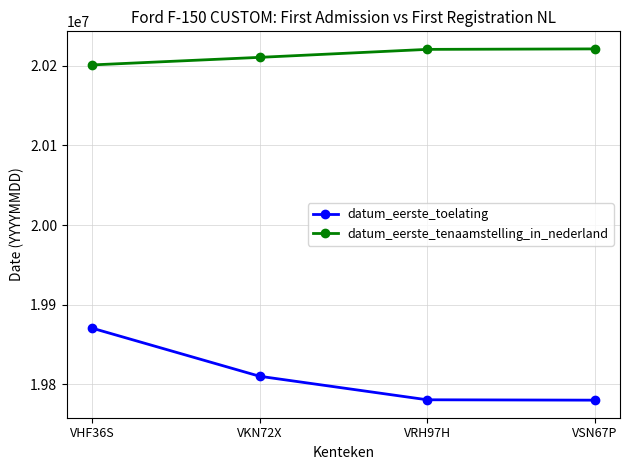

How many categories are shown in the chart?

4